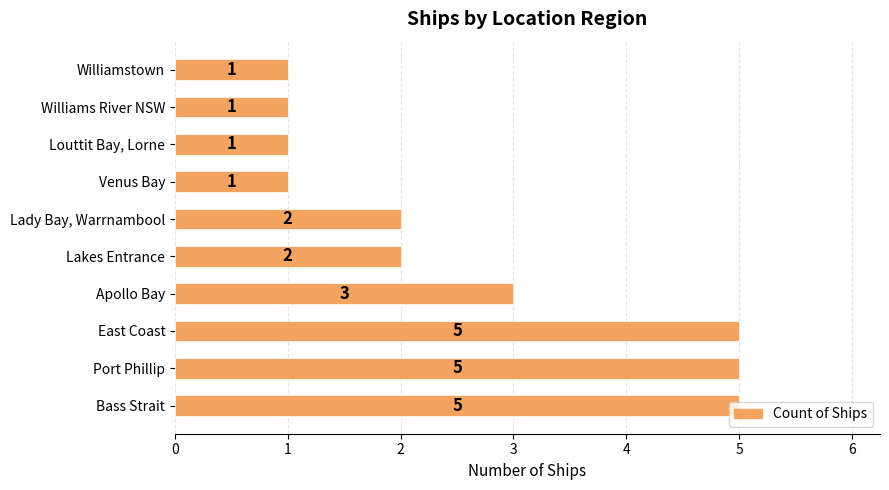

Count the values in the range 1 to 5.

10